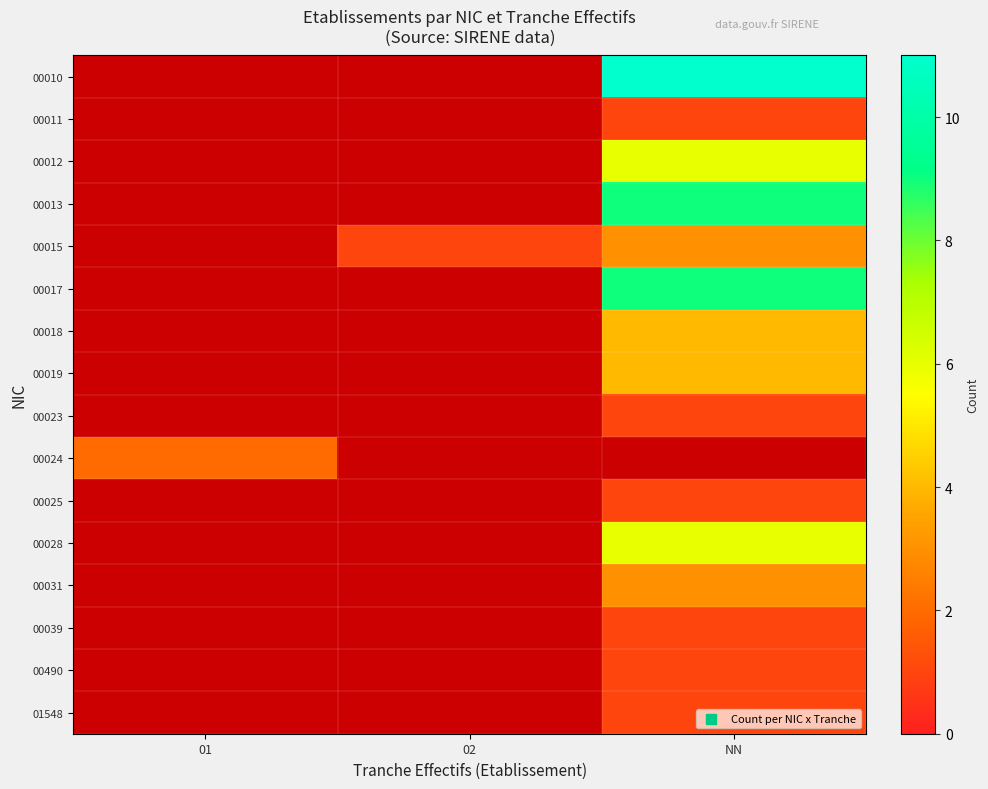

The value of 00024 at 01 is 0.4. True or false?

False